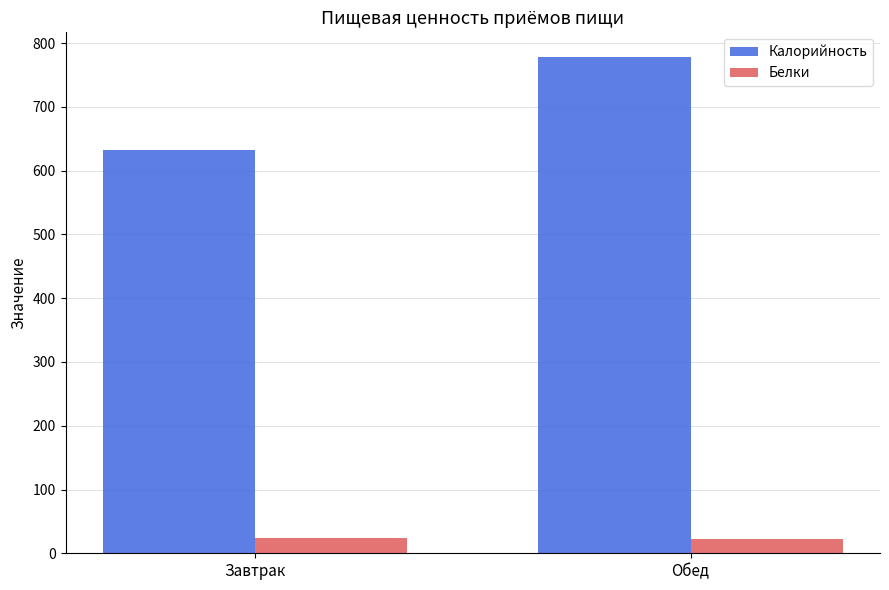

The Белки series shows 22.3 at Обед. True or false?

True